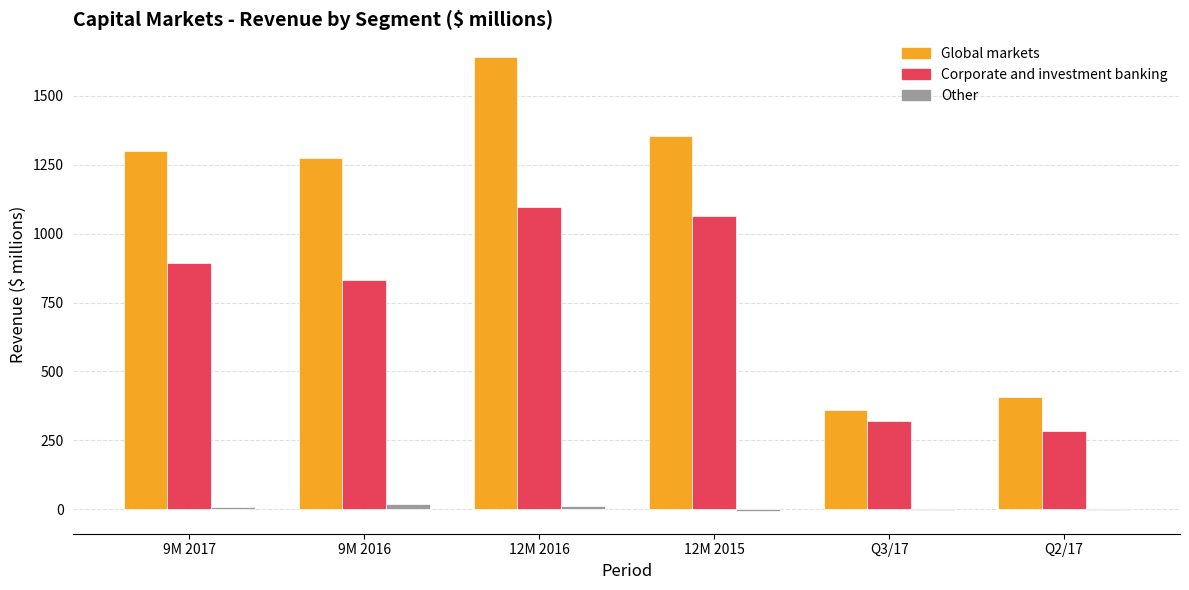

True or false: Corporate and investment banking has a value of 246 at 9M 2017.

False